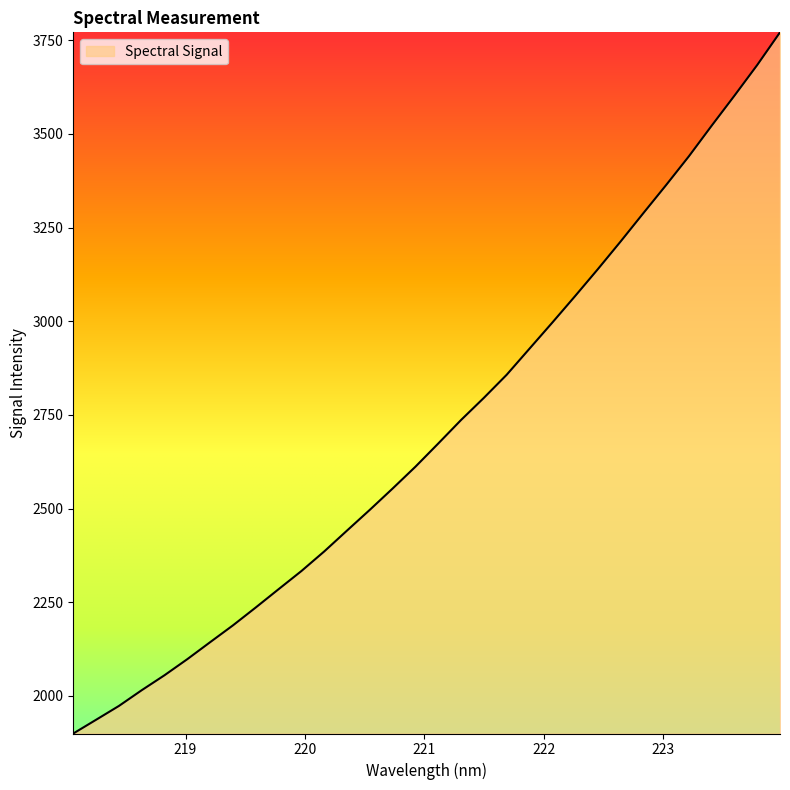

Does the chart display data point markers on the line(s)?

No